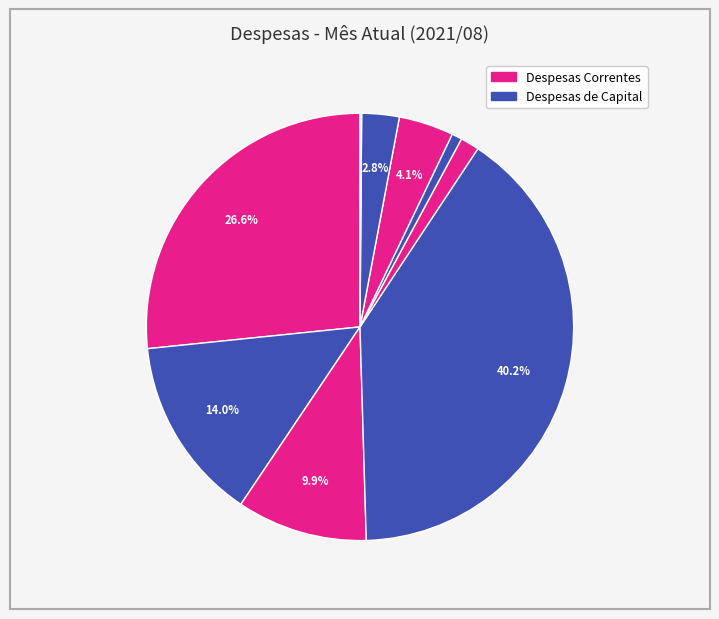

To the nearest percent, what is the difference between the largest and smallest slice percentages?

40%